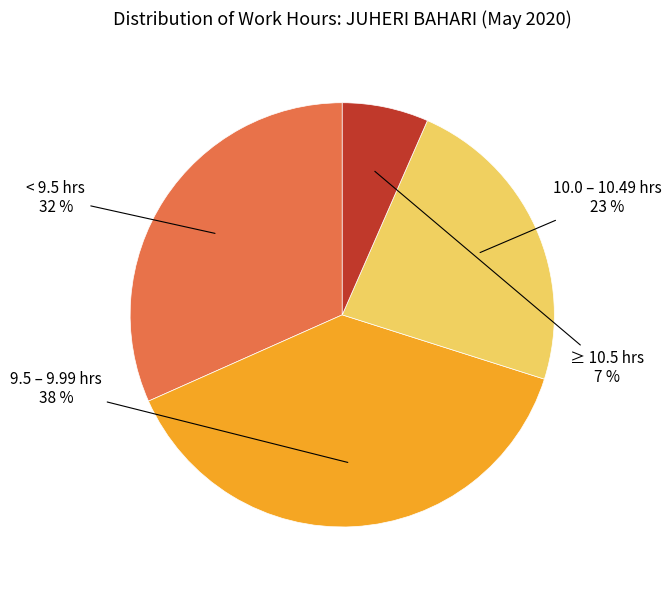

Does any single category account for the majority?

No